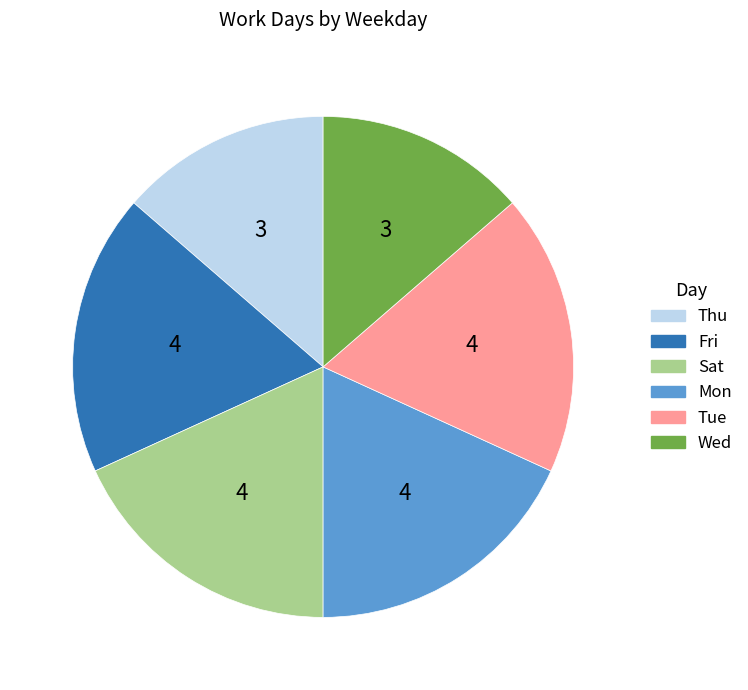

Is the sum of Thu and Fri greater than half?

No